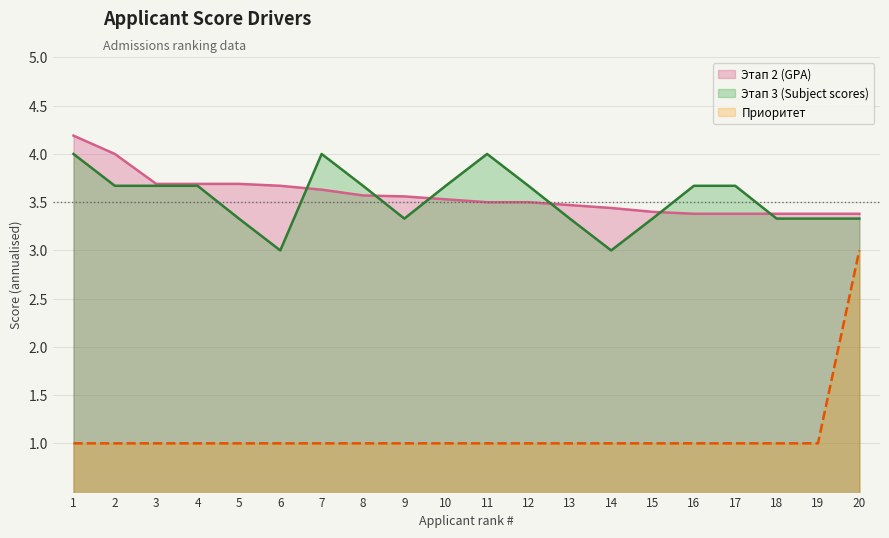

True or false: Этап 3 (Subject scores) and Приоритет cross at least once.

False